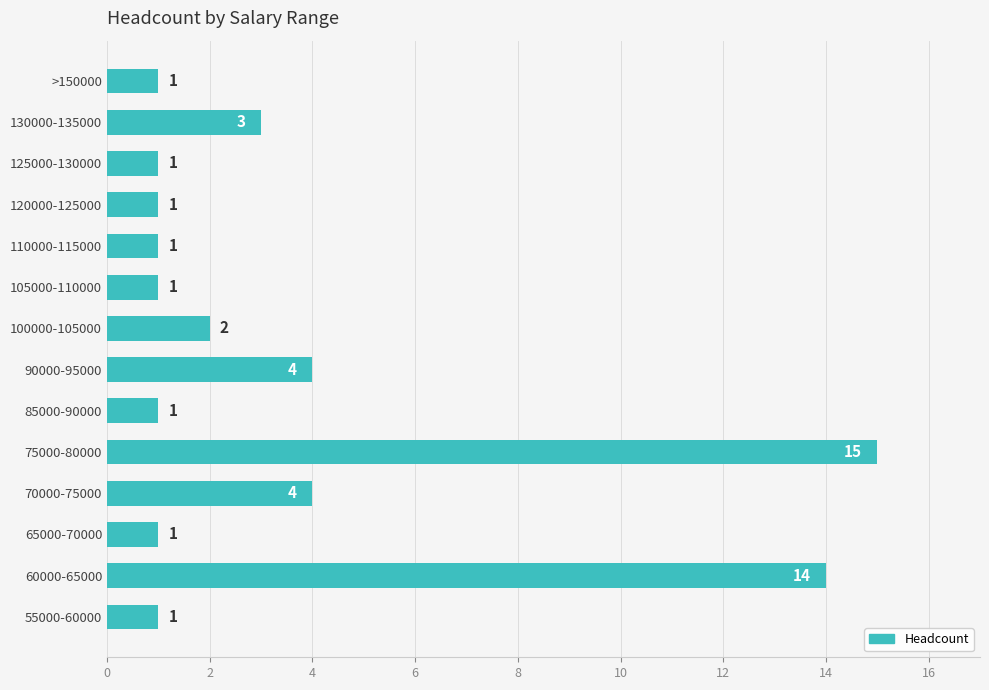

What value does the data have at 75000-80000, to the nearest 5?

15